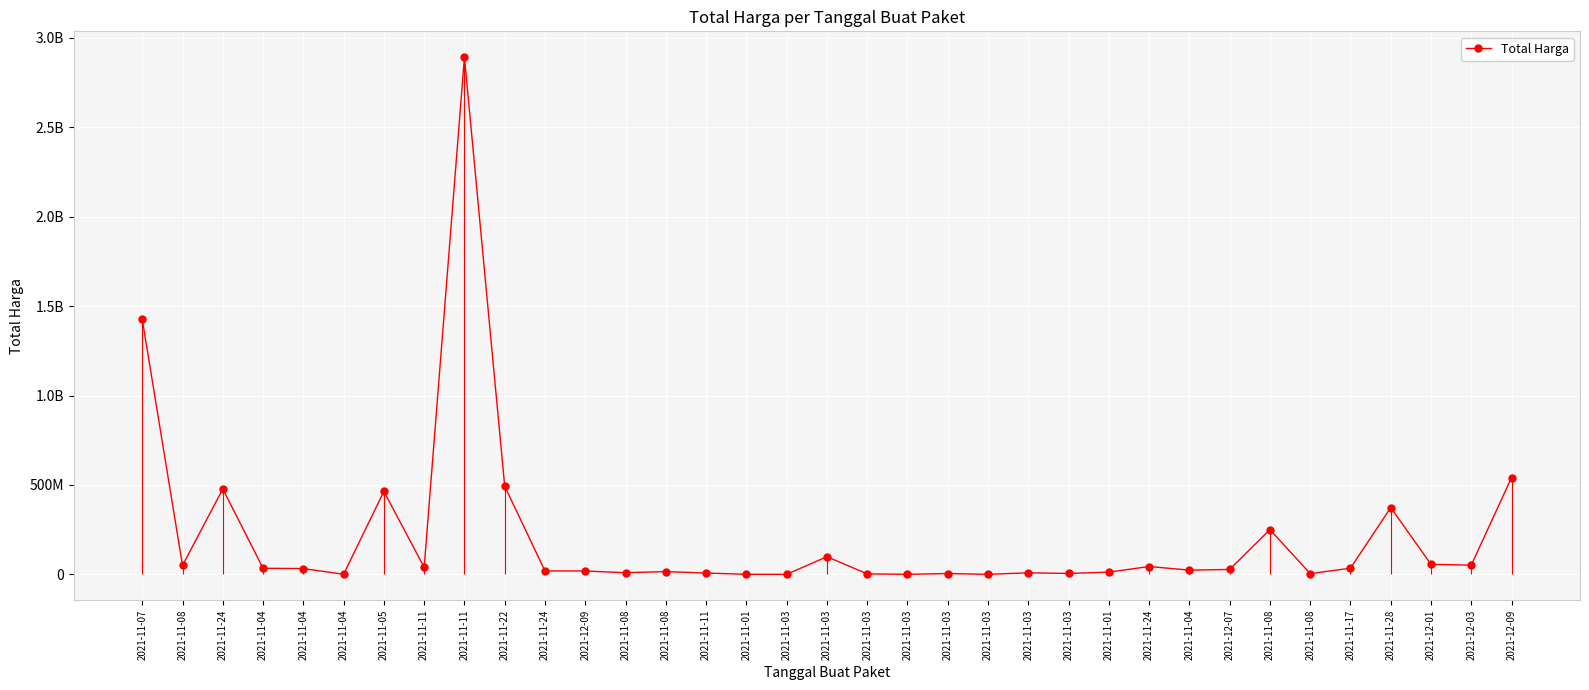

True or false: there are more than 2 points higher than both neighbors.

True